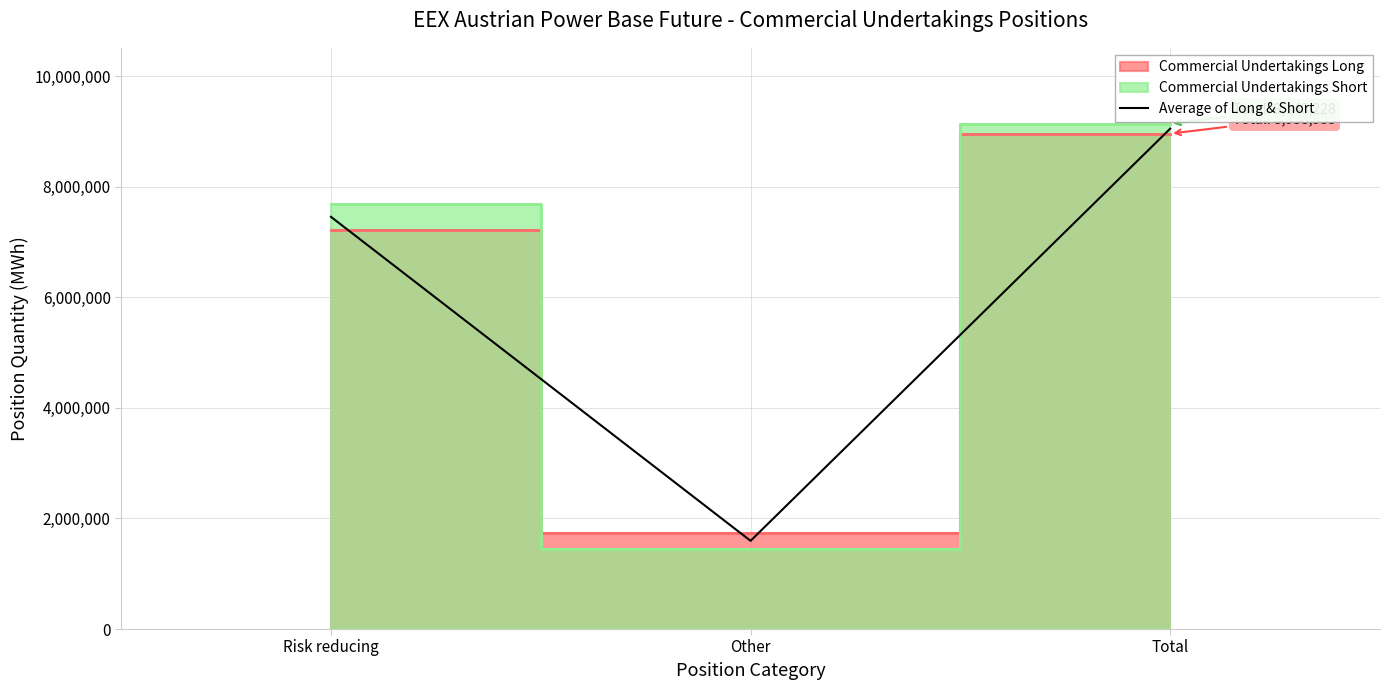

Between Total and Risk reducing, which is larger?

Total